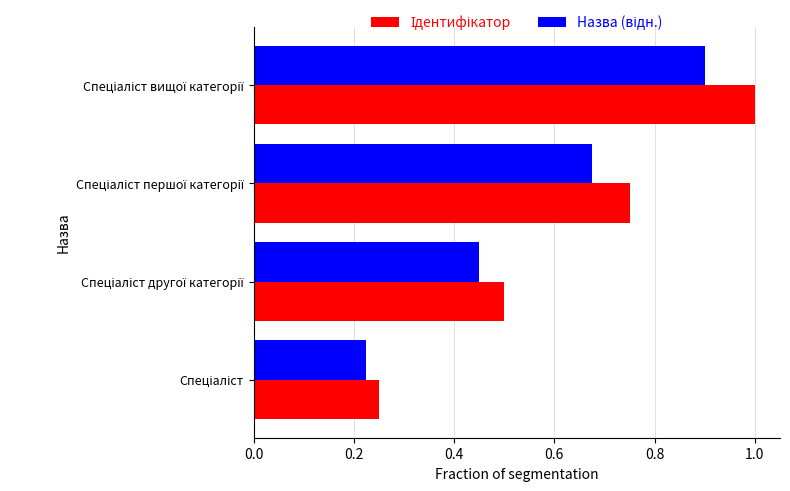

At how many categories does at least one series exceed 0?

4